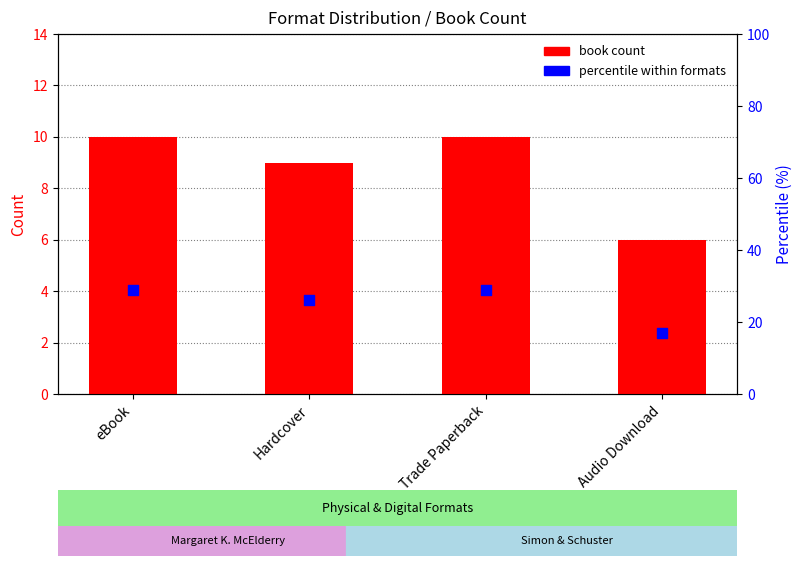

Which series contains the highest Y value?

percentile within formats